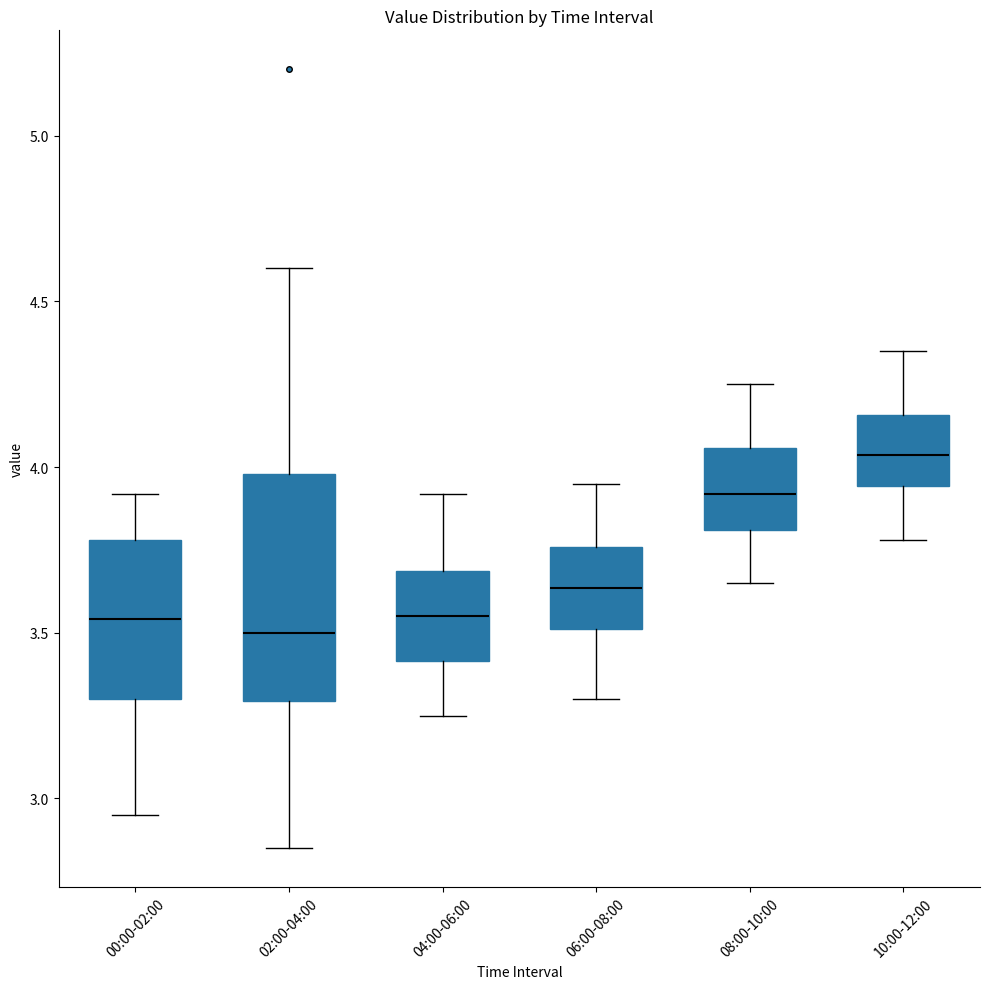

Reading left to right, read every box against the y-axis: the position of its median line, the range the box covers, and the ends of its whiskers. The values are not printed on the chart, so give them approximately, as read against the axis.

00:00-02:00: median 3.55, box 3.30 to 3.80, whiskers 2.95 to 3.90
02:00-04:00: median 3.50, box 3.30 to 4.00, whiskers 2.85 to 4.60
04:00-06:00: median 3.55, box 3.40 to 3.70, whiskers 3.25 to 3.90
06:00-08:00: median 3.65, box 3.50 to 3.75, whiskers 3.30 to 3.95
08:00-10:00: median 3.90, box 3.80 to 4.05, whiskers 3.65 to 4.25
10:00-12:00: median 4.05, box 3.95 to 4.15, whiskers 3.80 to 4.35